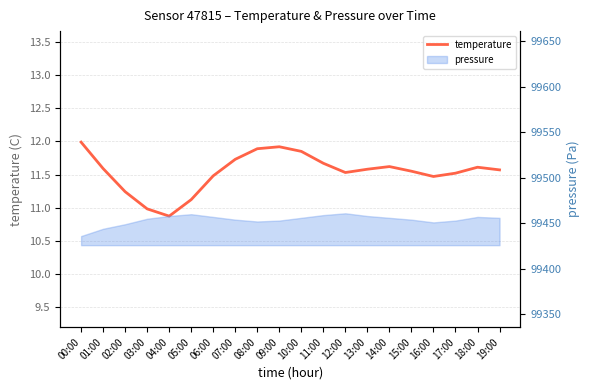

What is the label of the 17th point from the left?

16:00